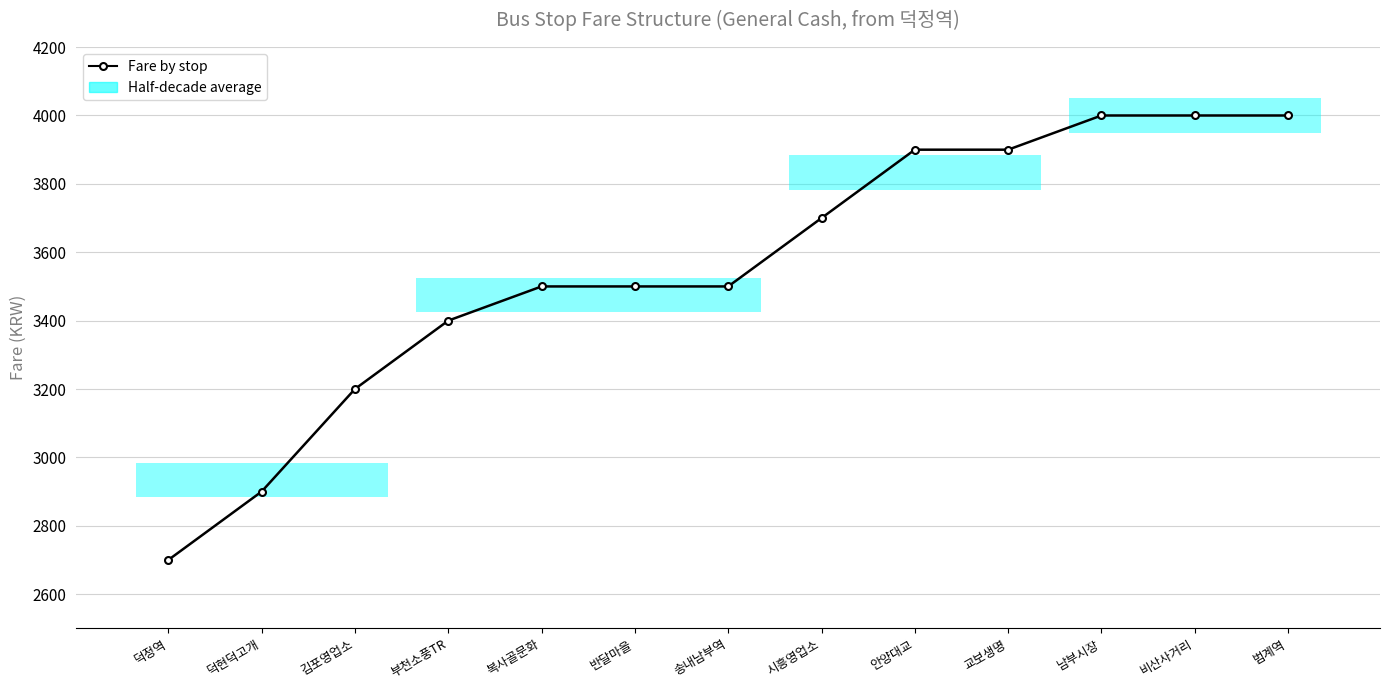

Rank the categories by value from lowest to highest.

덕정역, 덕현덕고개, 김포영업소, 부천소풍TR, 복사골문화, 반달마을, 송내남부역, 시흥영업소, 안양대교, 교보생명, 남부시장, 비산사거리, 범계역